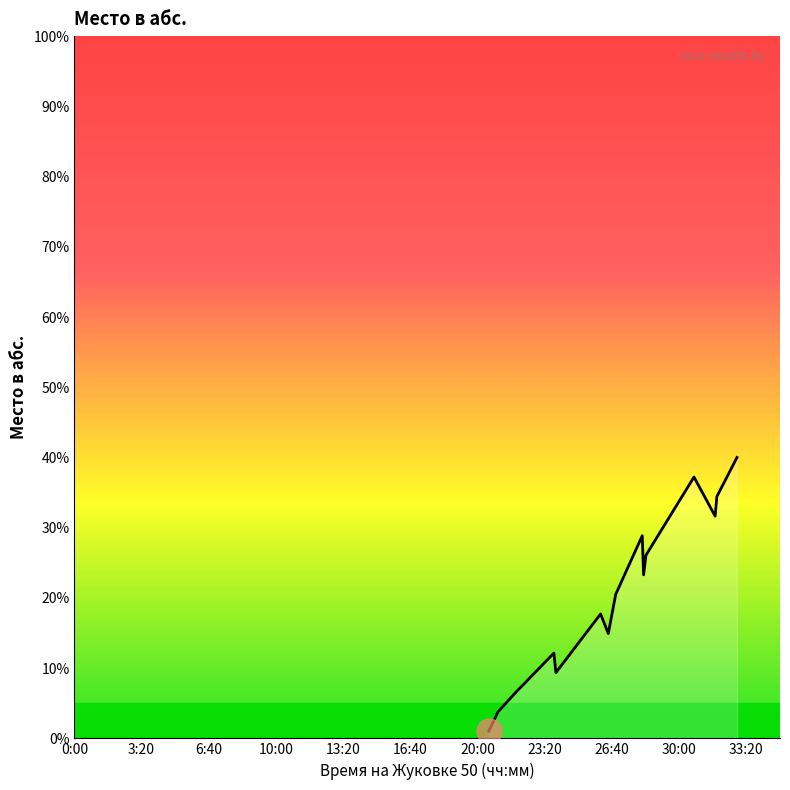

What is the maximum value shown in the chart?

40.0